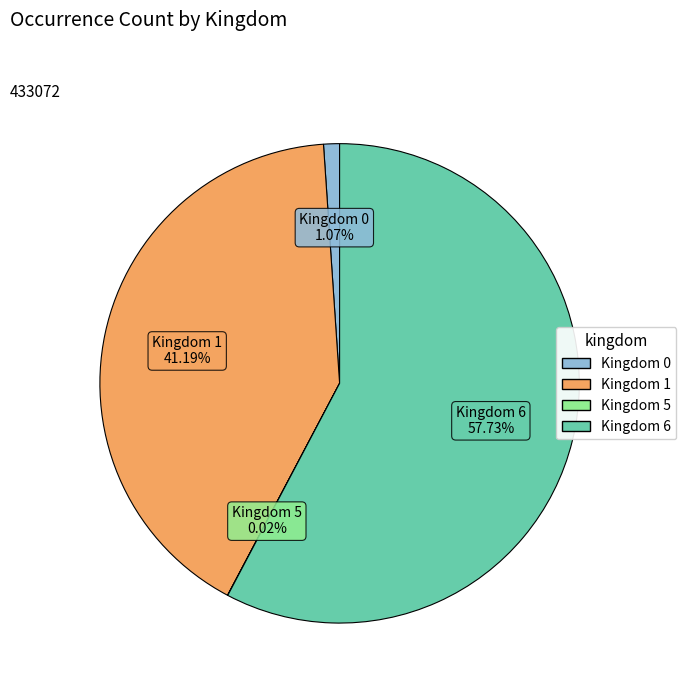

Is there a majority slice in this chart?

Yes